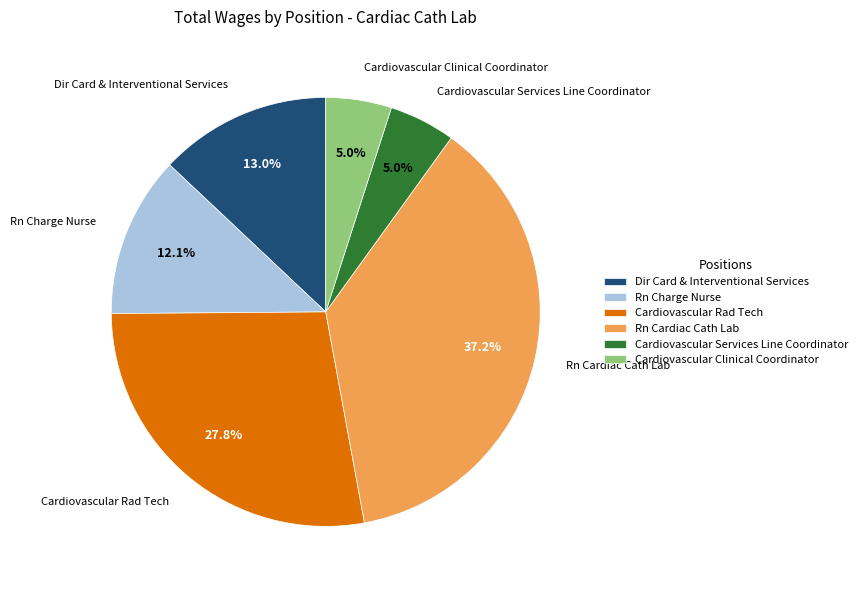

True or false: Rn Cardiac Cath Lab accounts for 37% of the total.

True